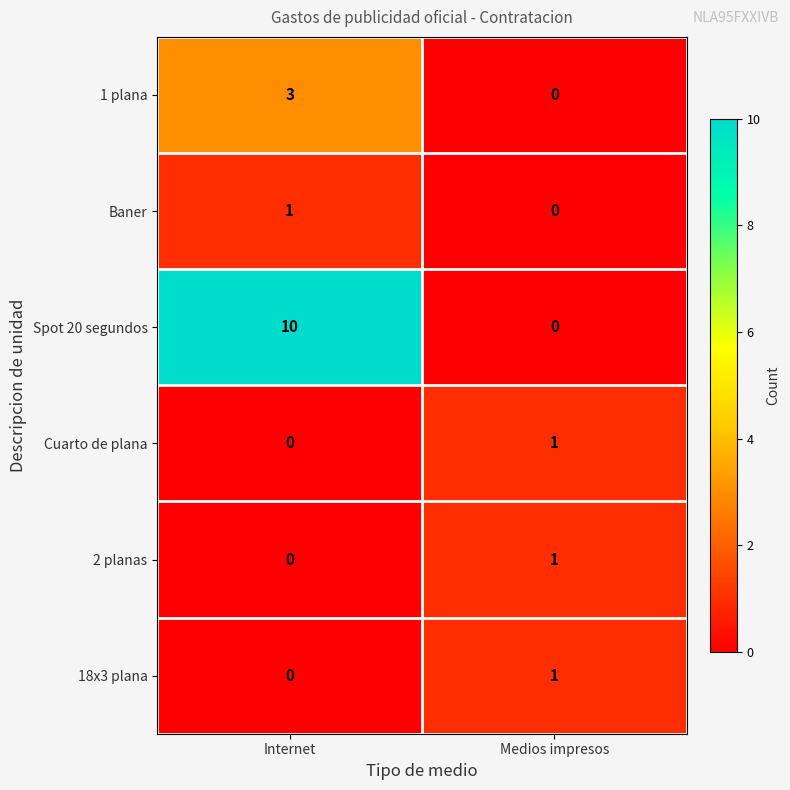

What is the difference between the Spot 20 segundos values at Internet and Medios impresos?

10